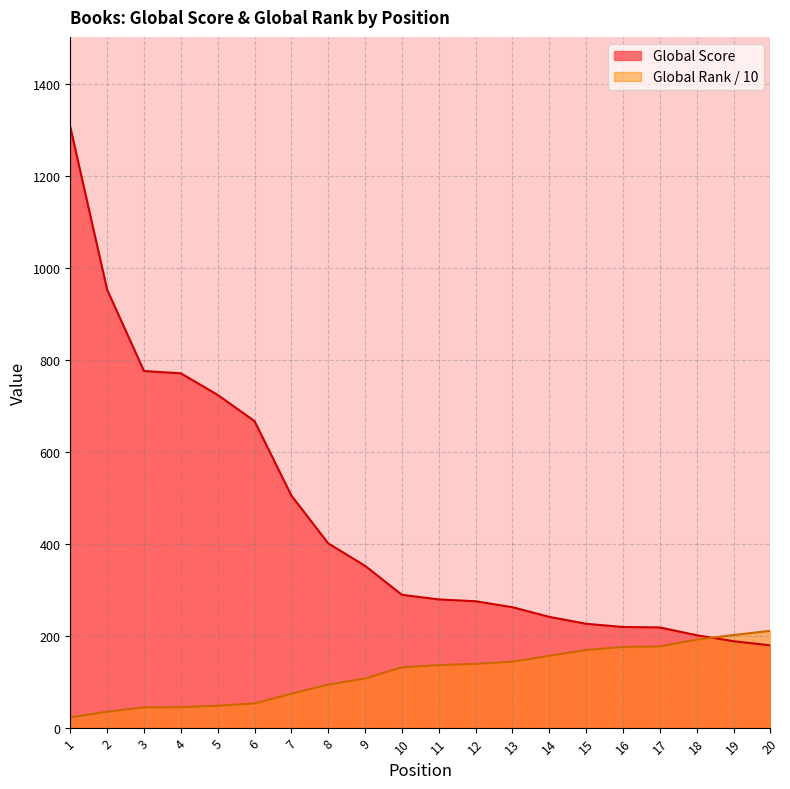

How many lines are shown in the chart?

2